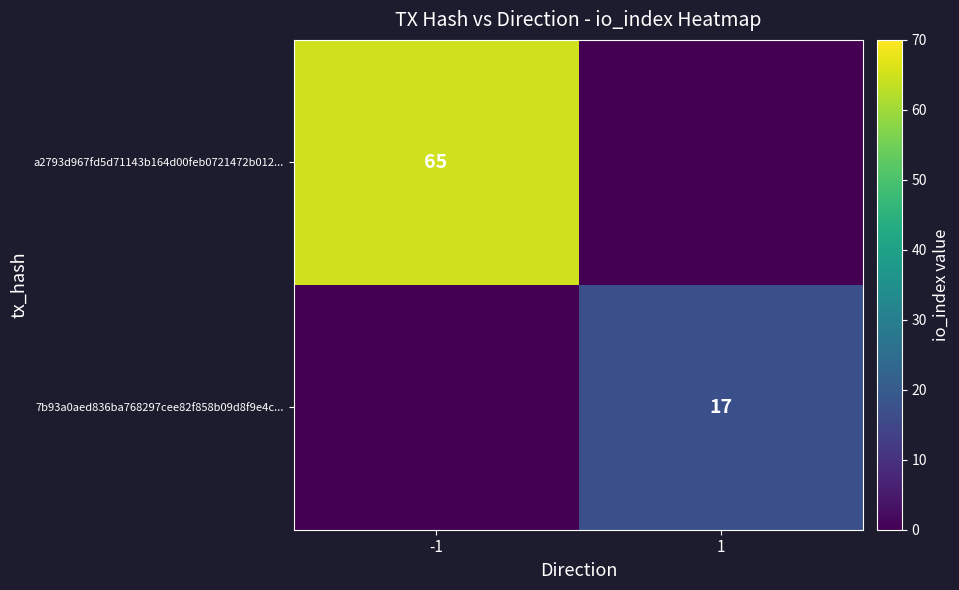

The 7b93a0aed836ba768297cee82f858b09d8f9e4c... series shows 17 at 1. True or false?

True